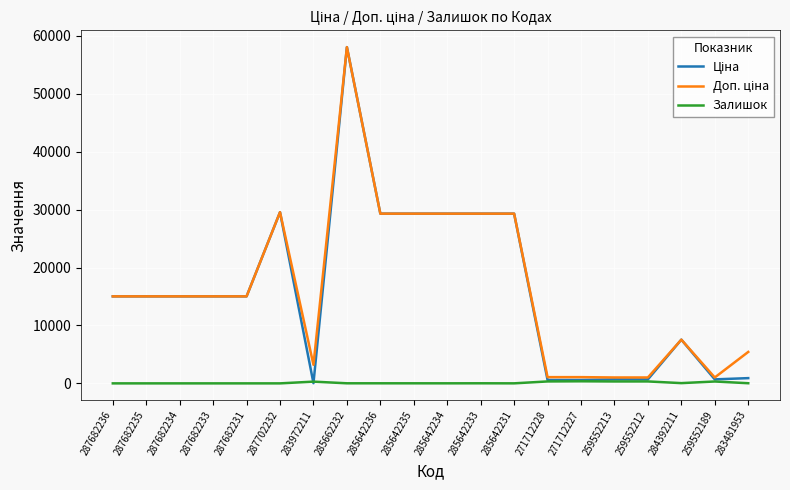

What is the total value across all series at 287682231?

30038.4